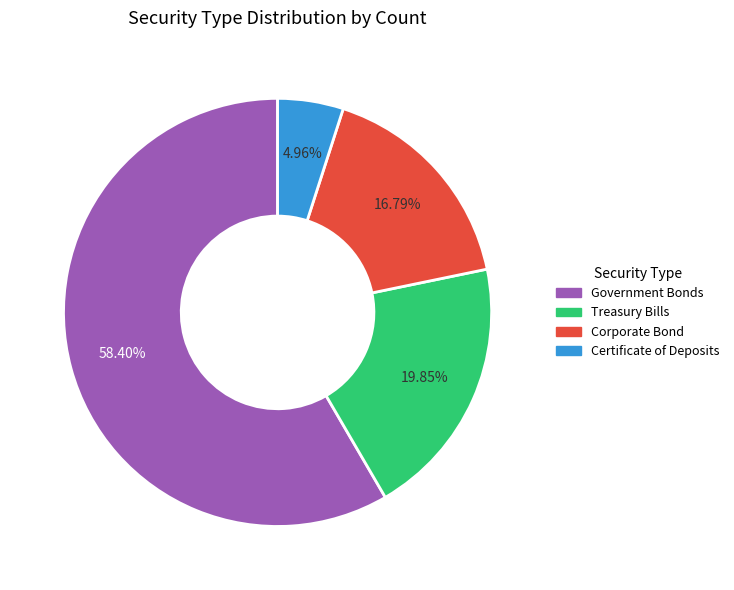

What is the ratio of the value at Treasury Bills to the value at Corporate Bond?

1.2